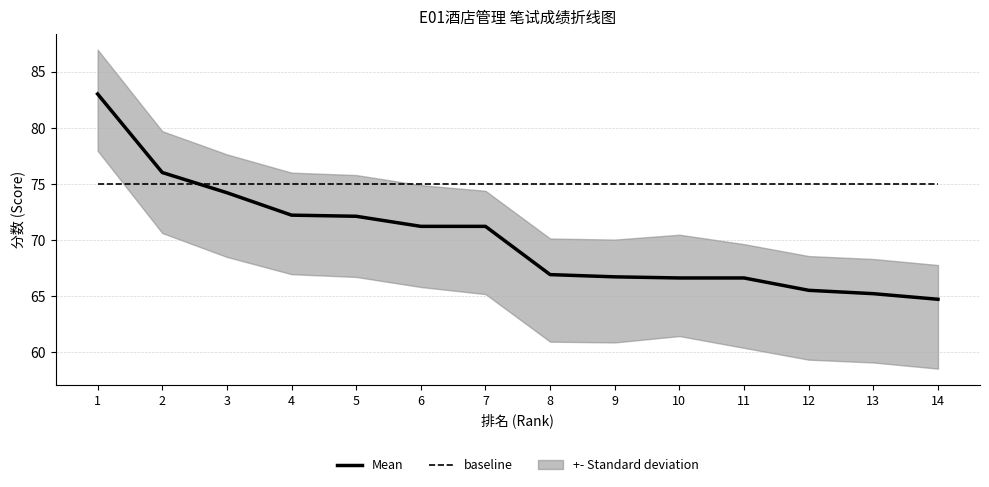

Is it true that baseline equals 75.0 at 11?

True